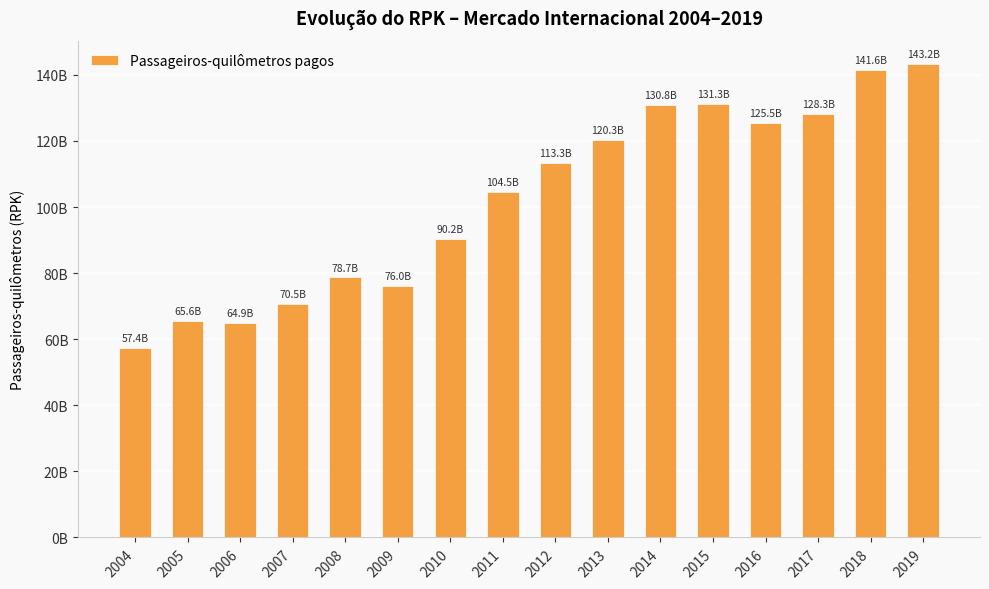

What is the maximum value shown in the chart?

143188338895